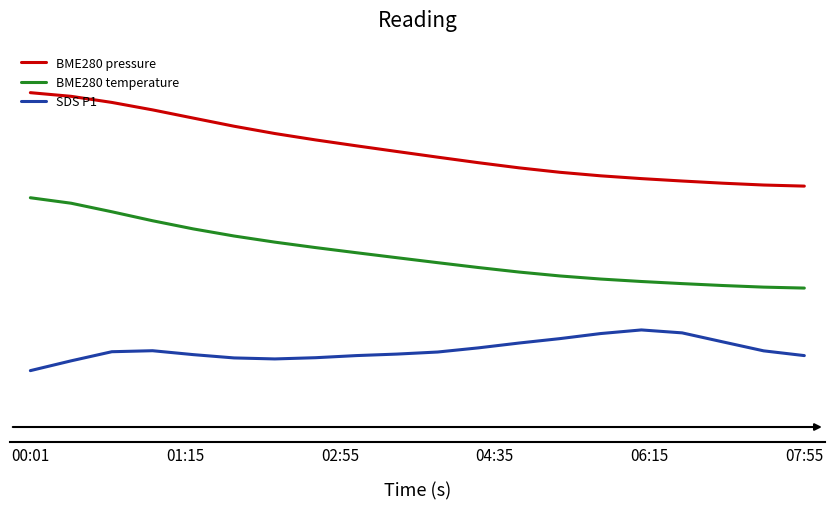

Does the chart have visible grid lines?

No